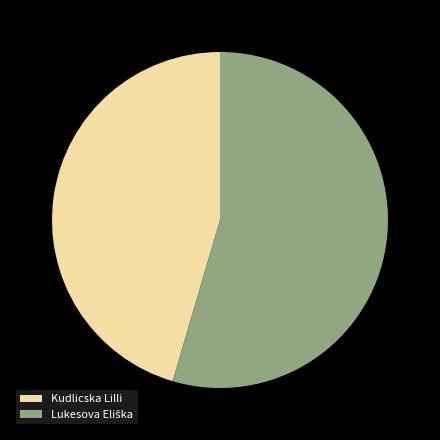

Is it true that Kudlicska Lilli is 56% of the pie?

False